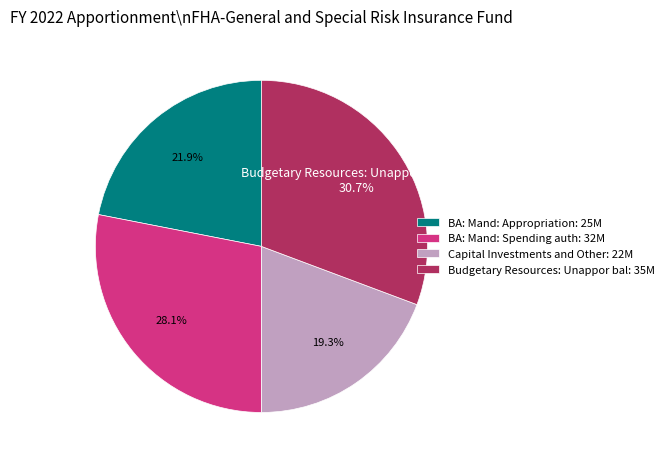

Is there a majority slice in this chart?

No